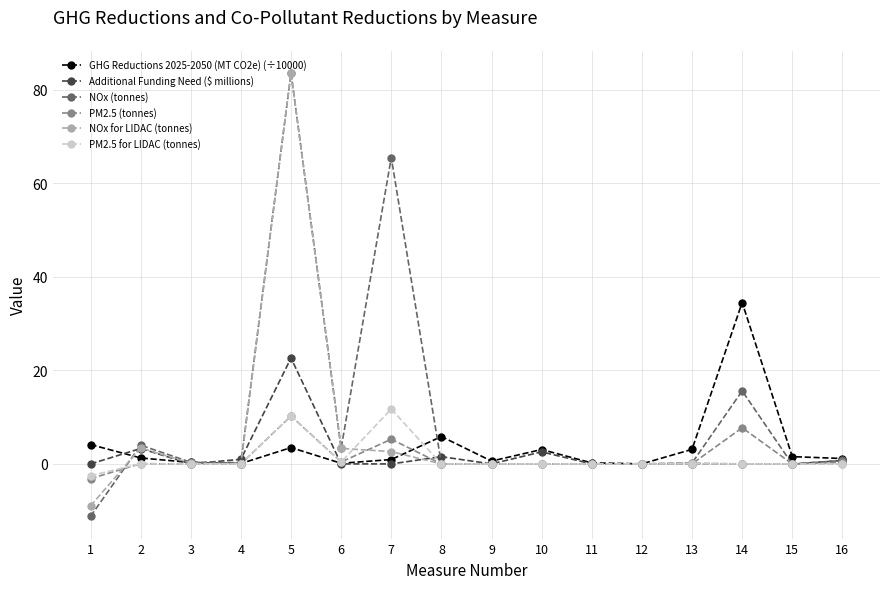

How many categories are shown in the chart?

16